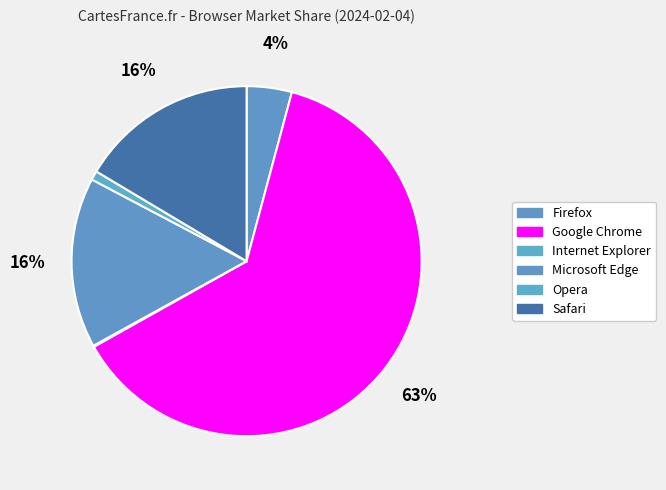

Which category has the biggest portion of the pie?

Google Chrome